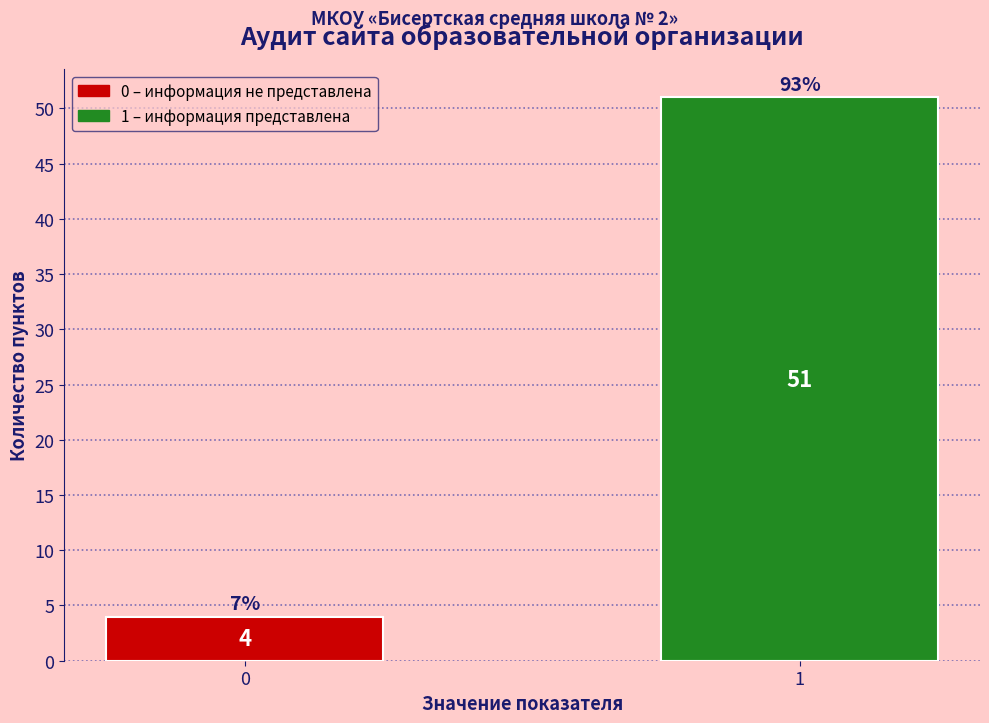

Reading left to right, list all the values displayed in this chart.

0=4	1=51